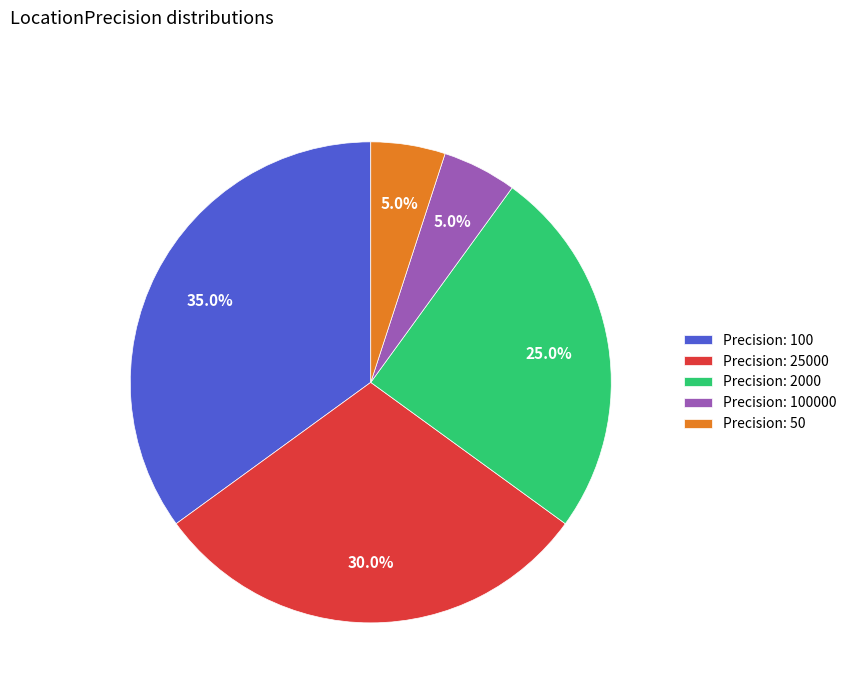

What percentage is NOT represented by Precision: 100?

65.0%